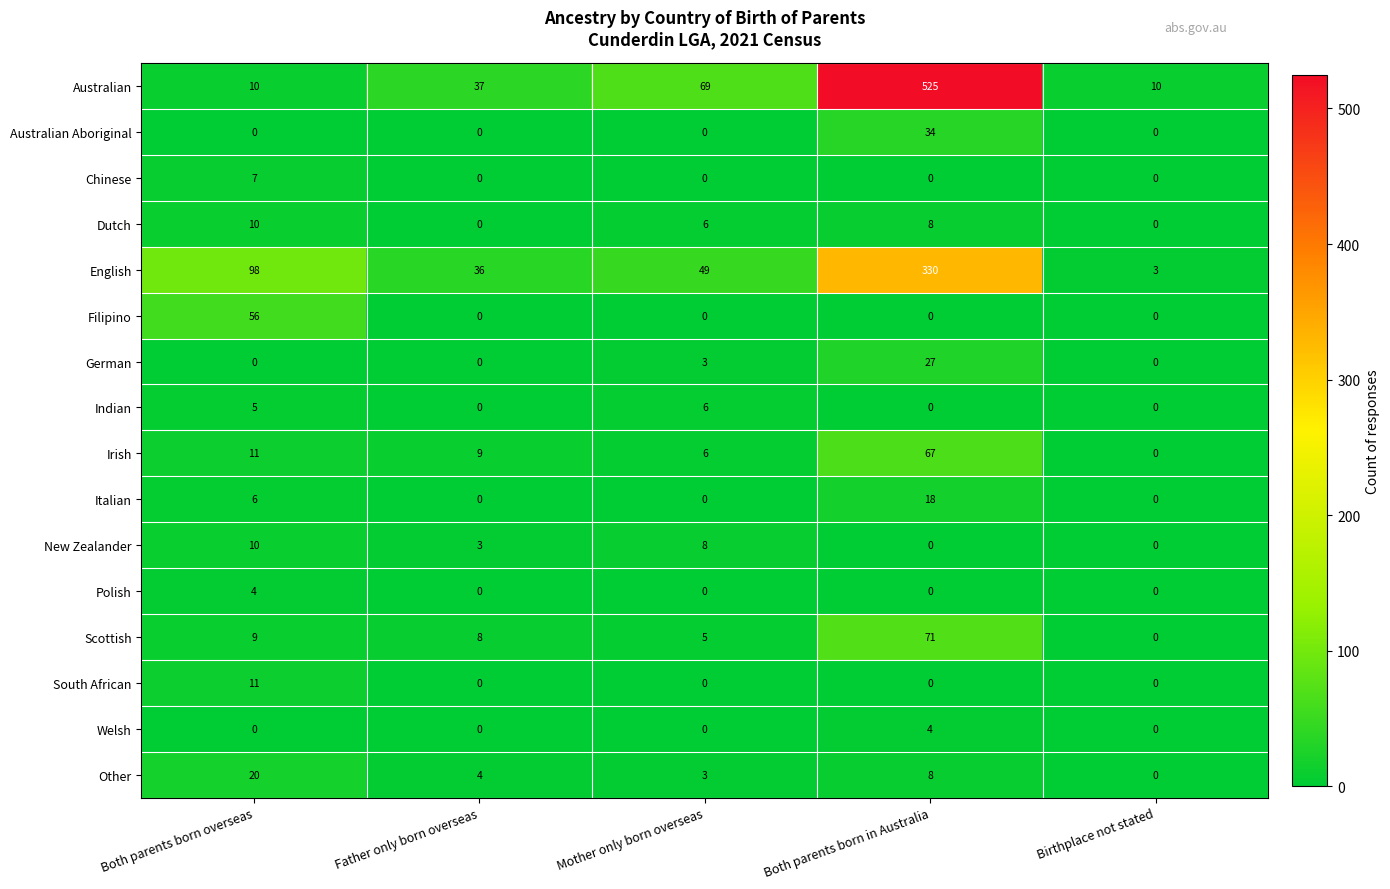

How many Italian values are between 0 and 6?

4